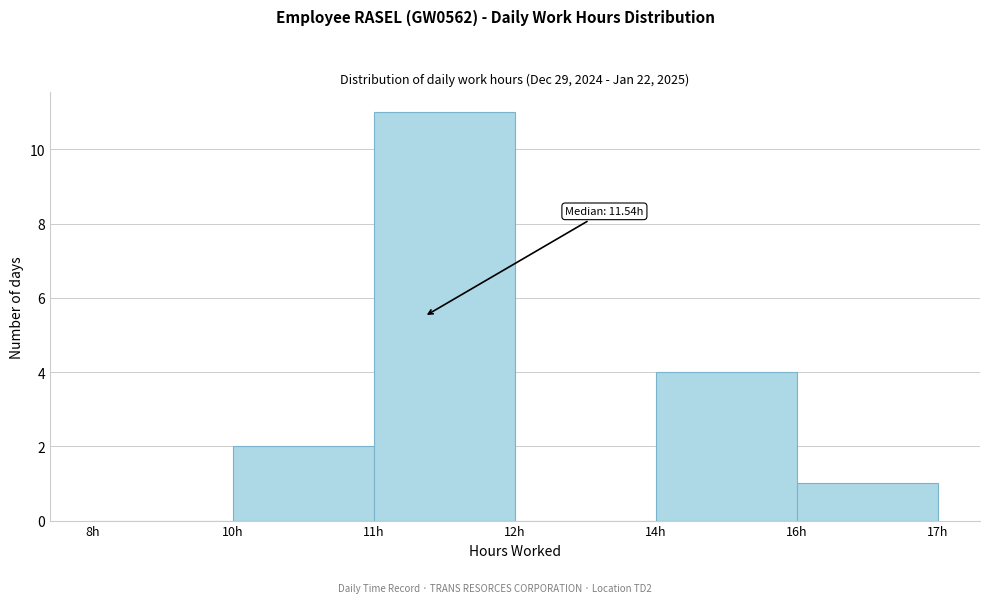

What is the sum of all values?

18